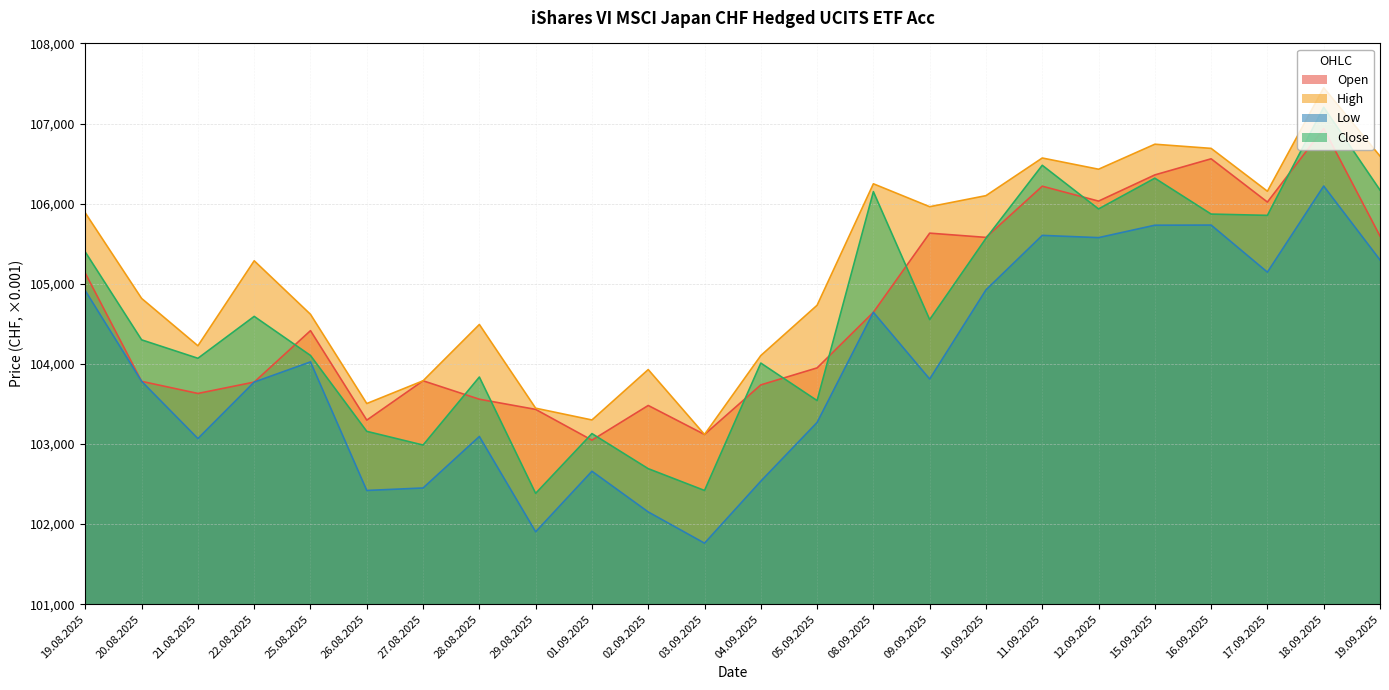

Which series has the largest range (max minus min)?

Close